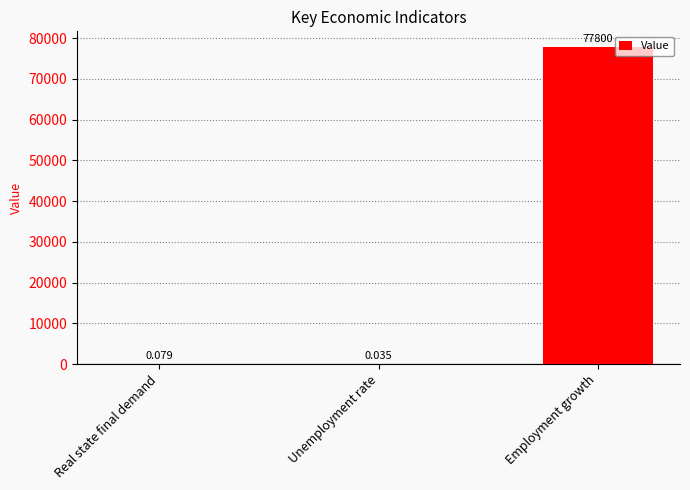

Which category has the highest value across all series?

Employment growth